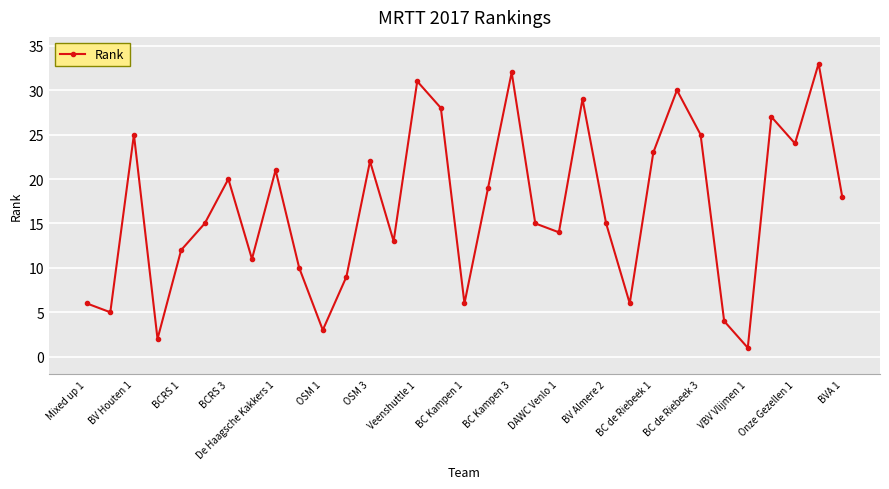

What is the average value?

17